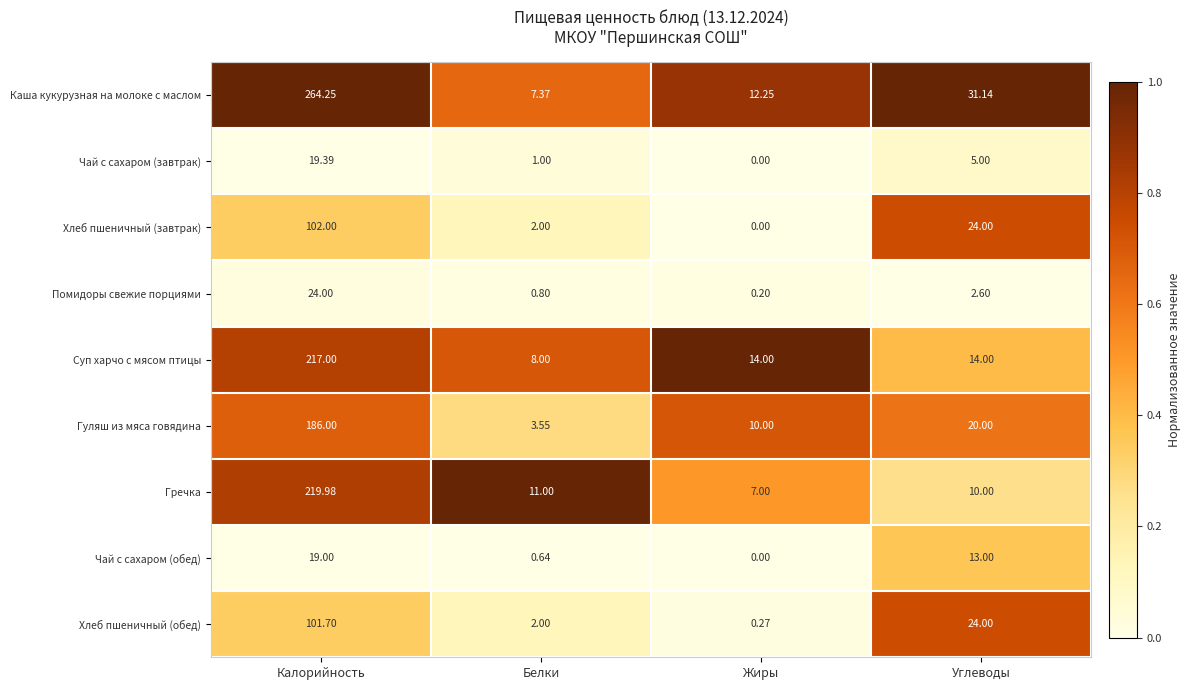

Between Калорийность and Углеводы, which series saw the biggest shift?

Каша кукурузная на молоке с маслом